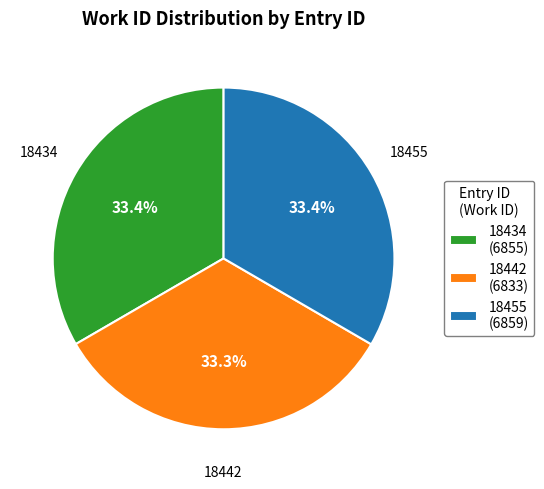

Is there any slice that represents more than half of the pie?

No